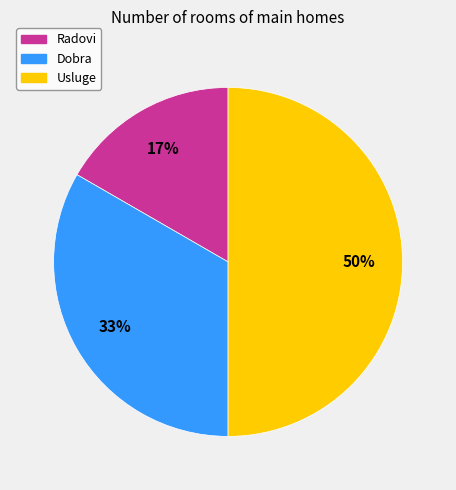

How many segments does this pie chart have?

3